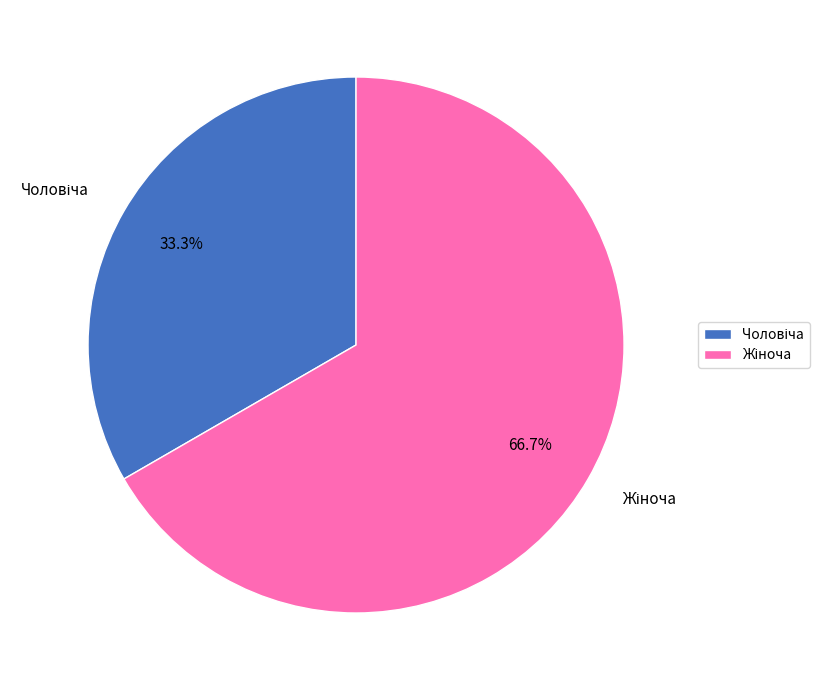

Is there a majority slice in this chart?

Yes